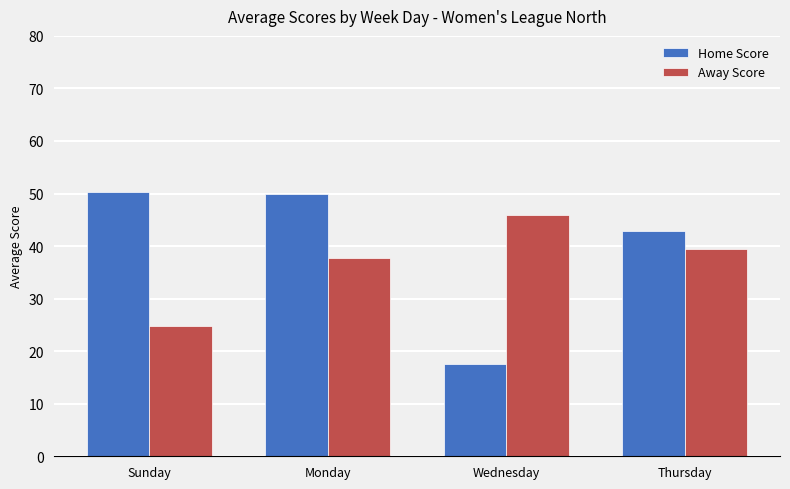

List the series in order of their peak value, highest first.

Home Score, Away Score